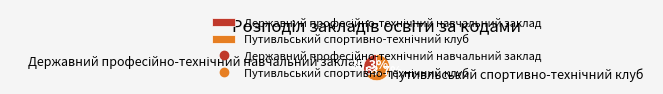

Is there any slice that represents more than half of the pie?

Yes